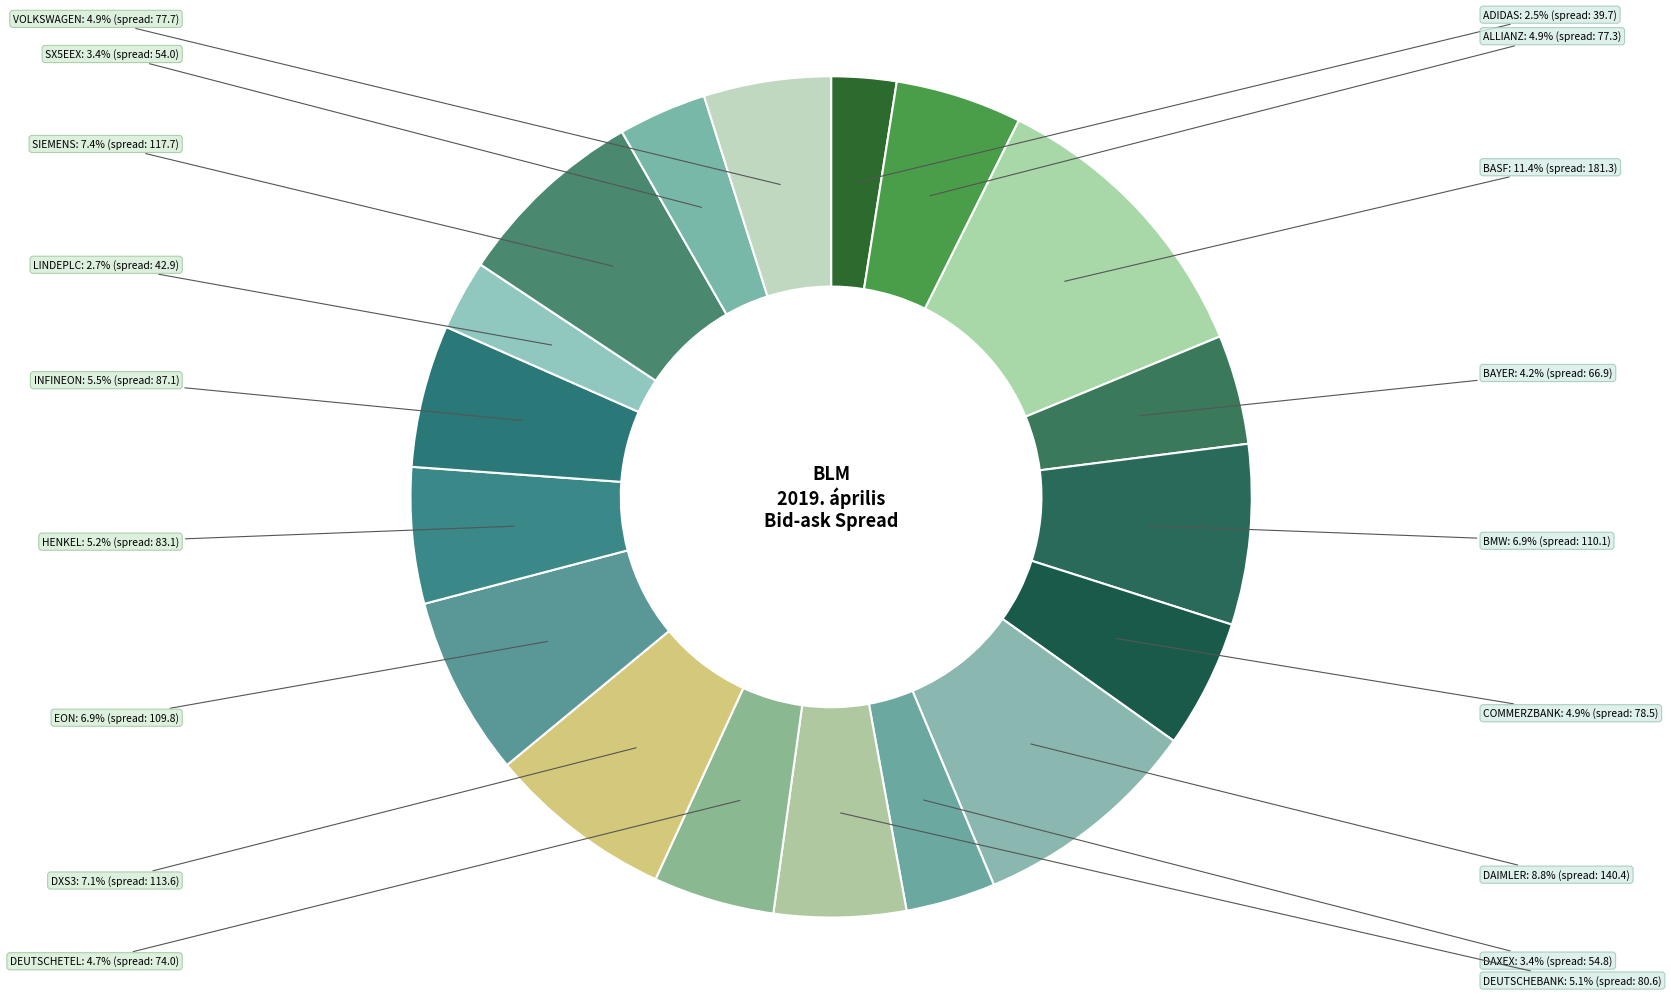

How many slices are in this pie chart?

18